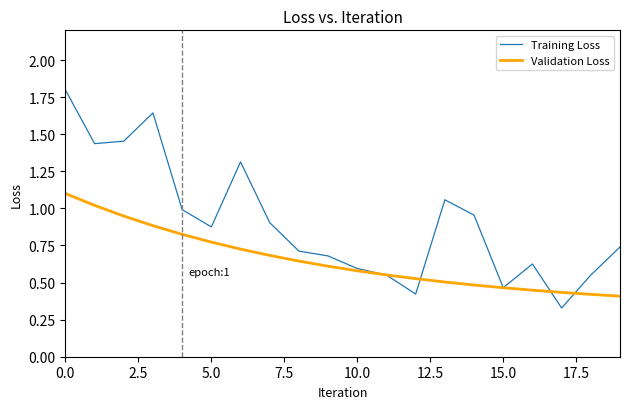

What is the maximum value shown in the chart?

1.8